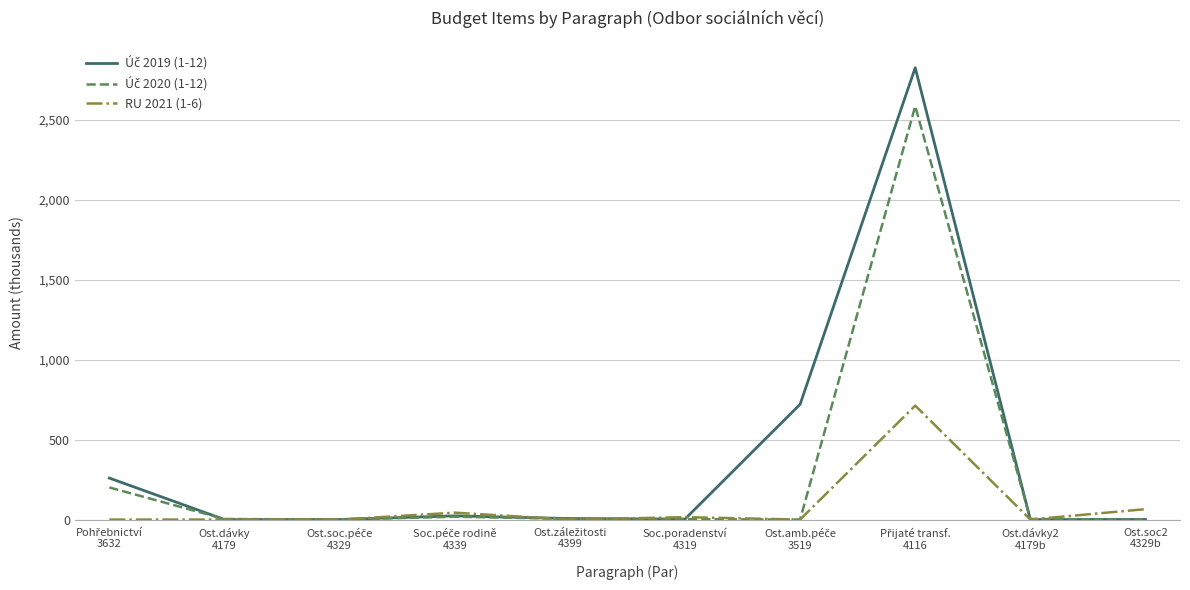

What is the highest value of the Úč 2019 (1-12) series?

2824.0